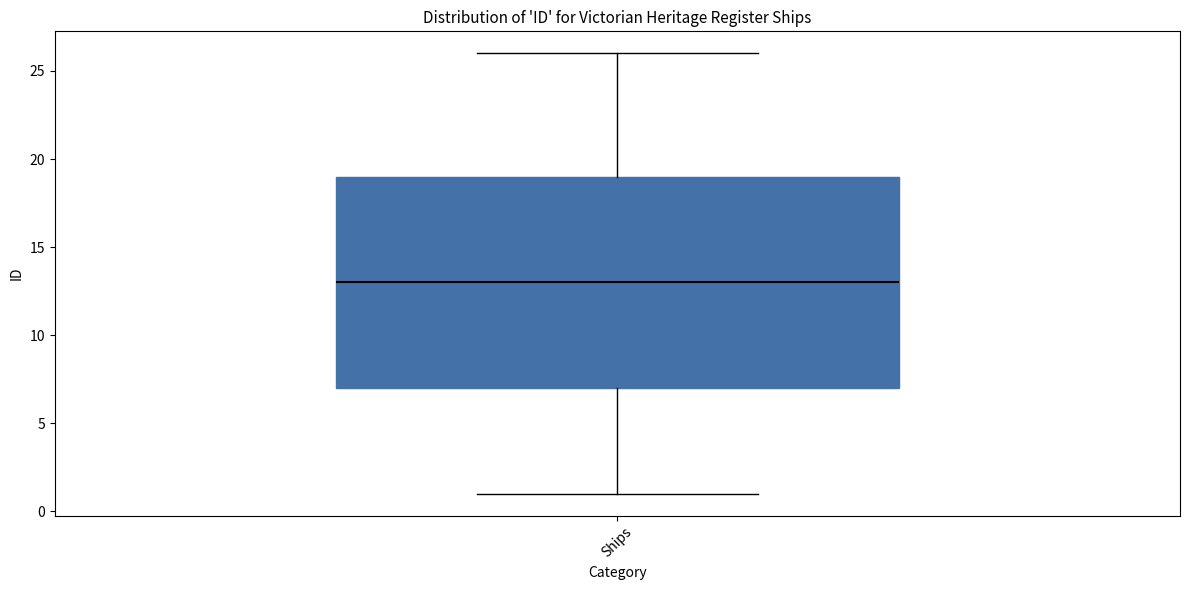

Where does the lower whisker of the box for Ships end on the y-axis? The values are not printed on the chart, so give them approximately, as read against the axis.

1